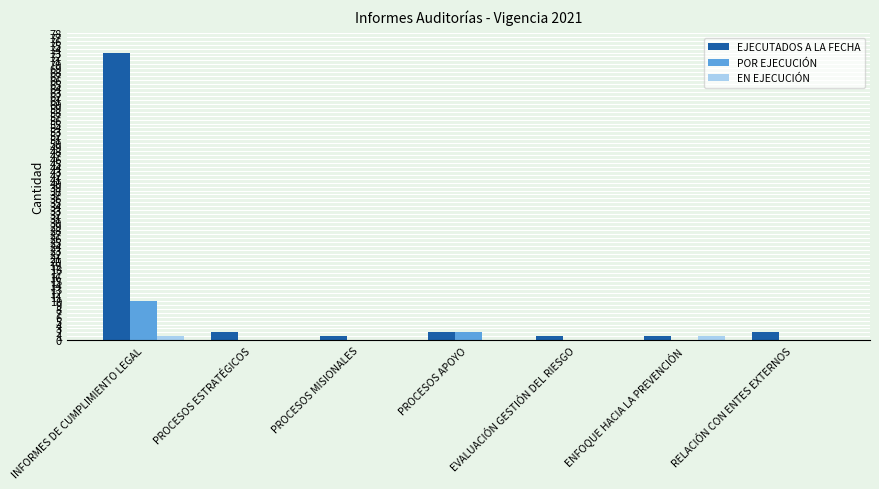

Which series has the largest total across all categories?

EJECUTADOS A LA FECHA